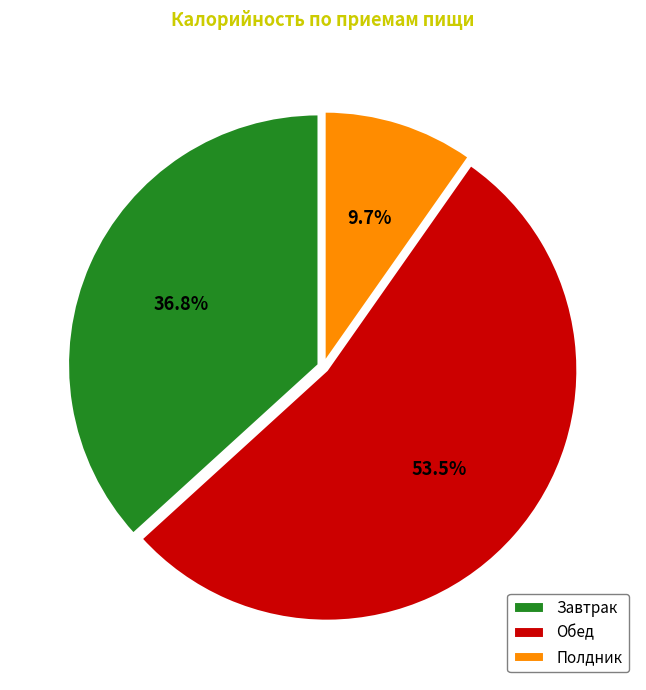

The Завтрак slice represents 32% of the pie. True or false?

False